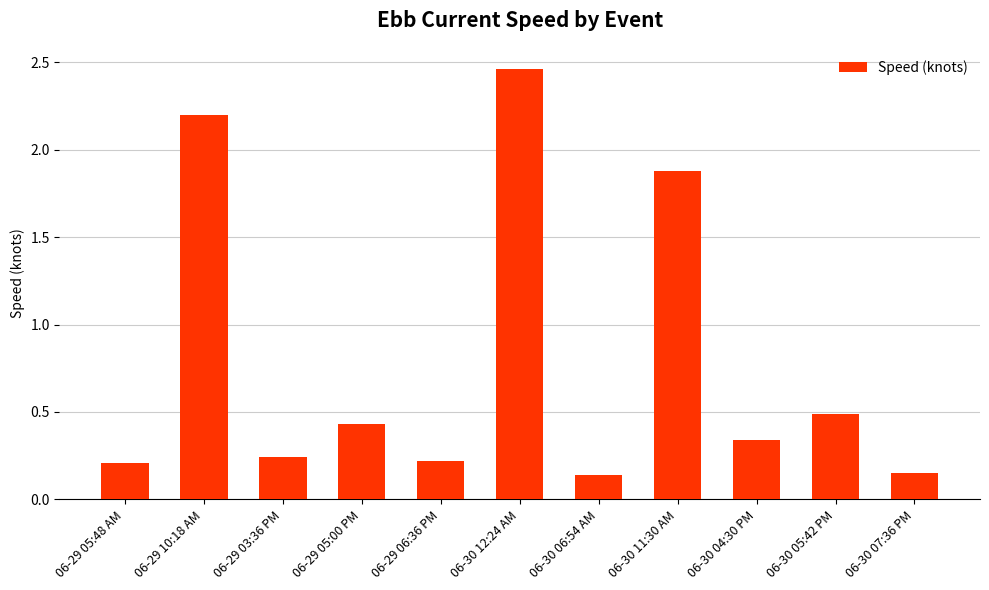

What is the change in value from 06-29 06:36 PM to 06-30 11:30 AM?

+1.7